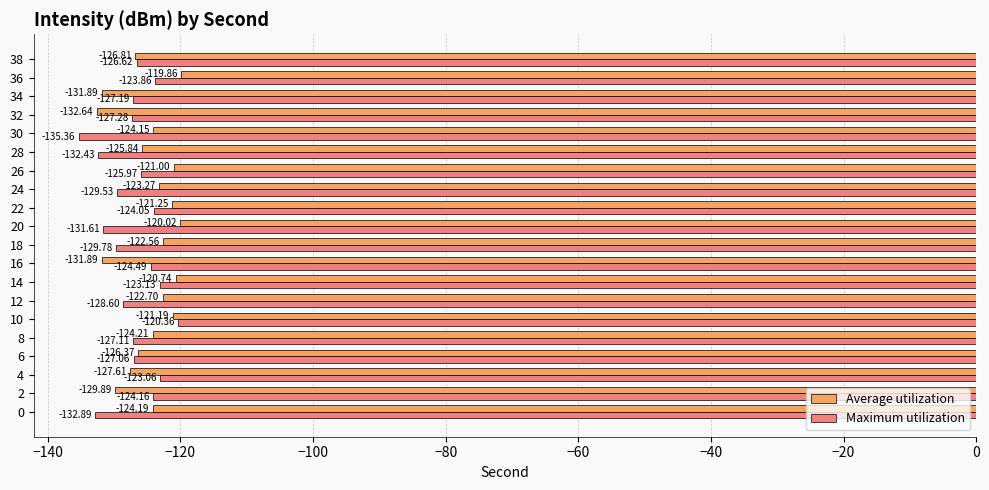

Rank the series by their average value, from lowest to highest.

Maximum utilization, Average utilization